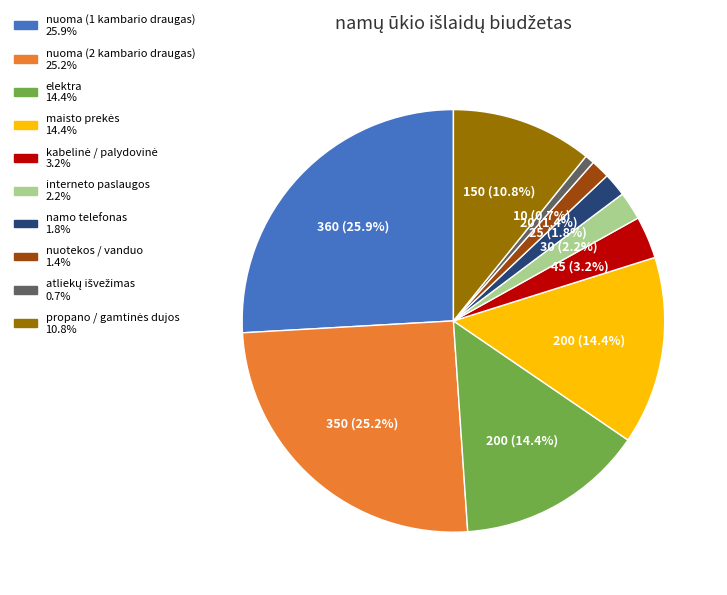

To the nearest percent, what is the combined percentage of nuoma (1 kambario draugas) and interneto paslaugos?

28%